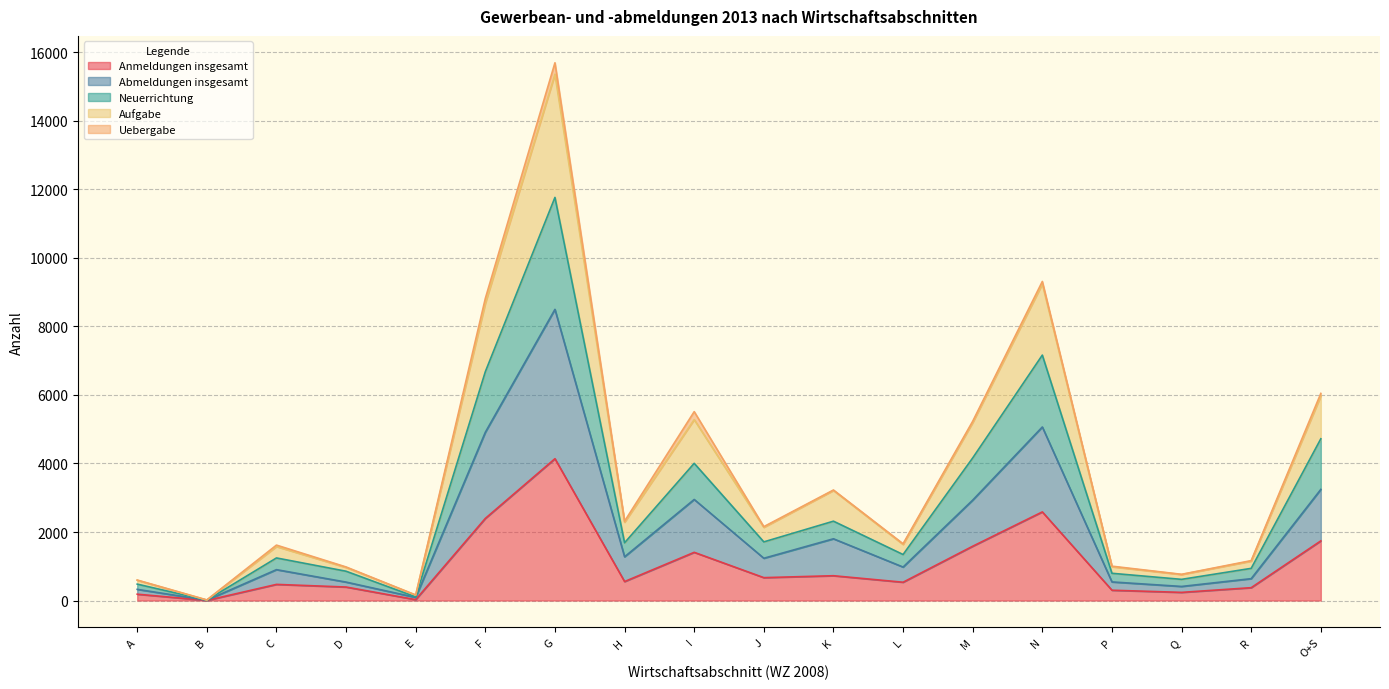

What is the label of the 16th point from the left?

Q